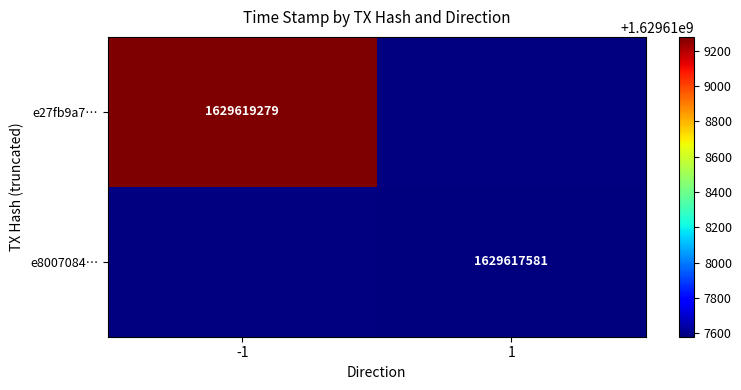

Is it true that e27fb9a7… equals 1629619279 at -1?

True